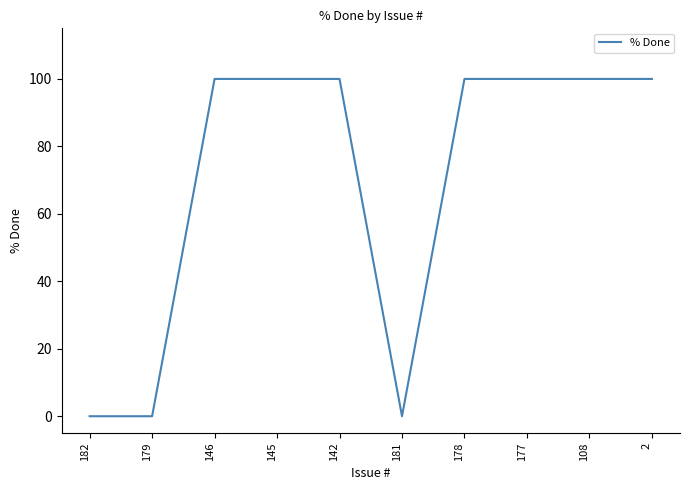

The value at 181 is 48. True or false?

False